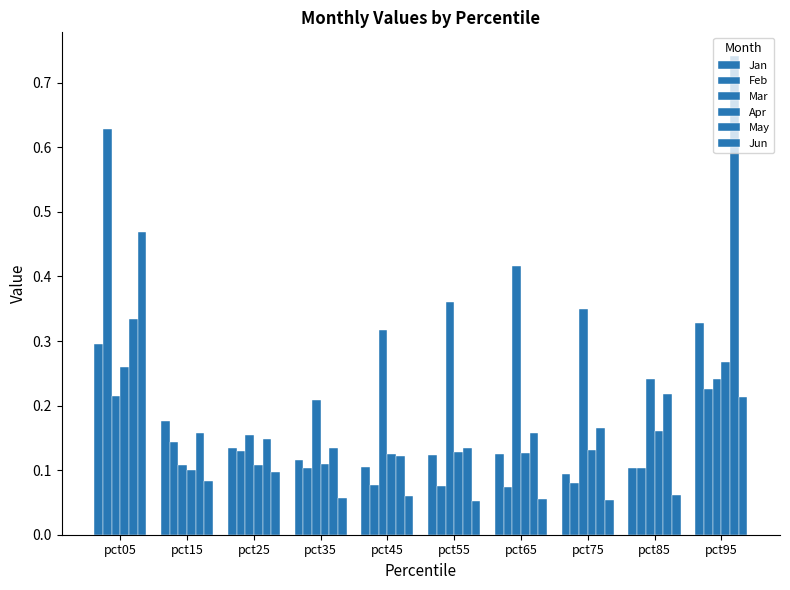

How many bars are there in each group?

6